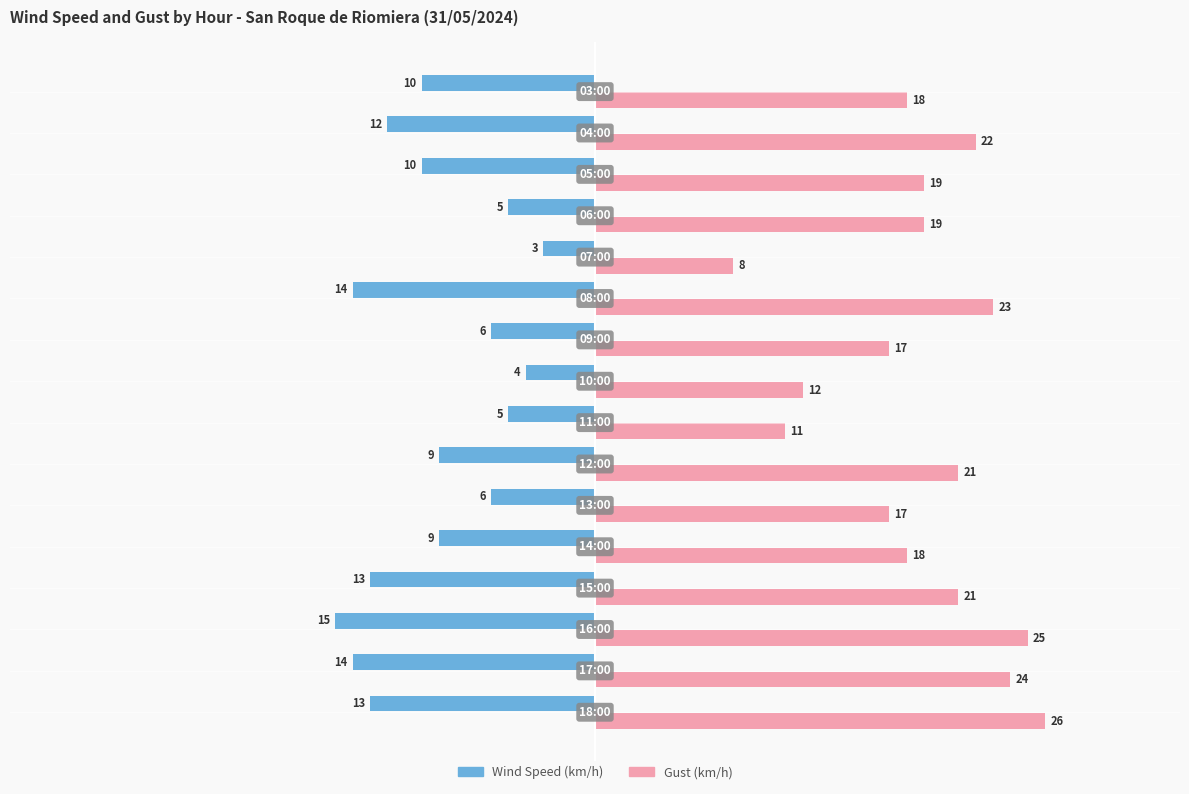

Which series has the largest total across all categories?

Gust (km/h)